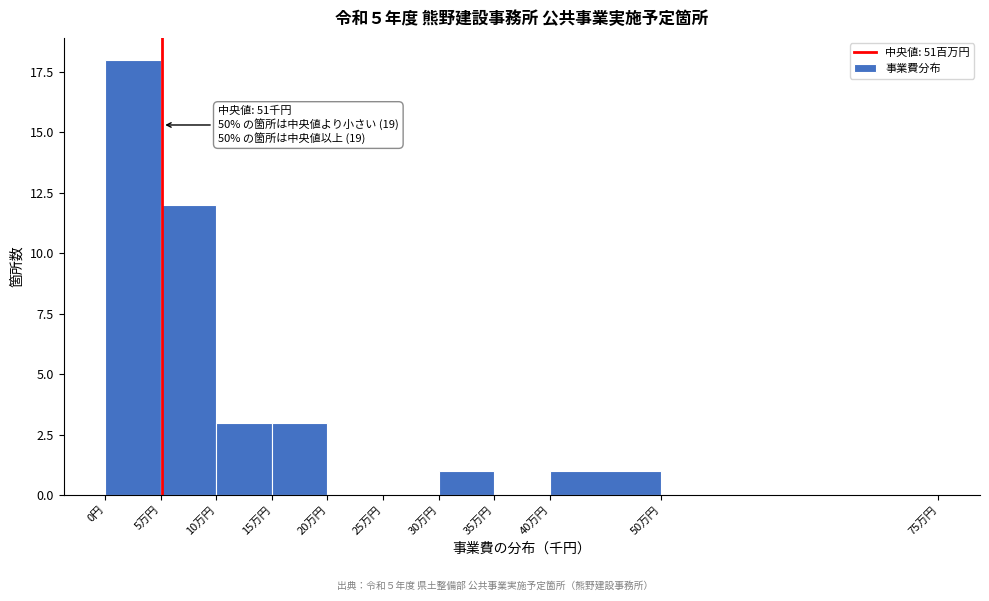

Reading right to left, list all the values displayed in this chart.

50万円=0	40万円=1	35万円=0	30万円=1	25万円=0	20万円=0	15万円=3	10万円=3	5万円=12	0円=18